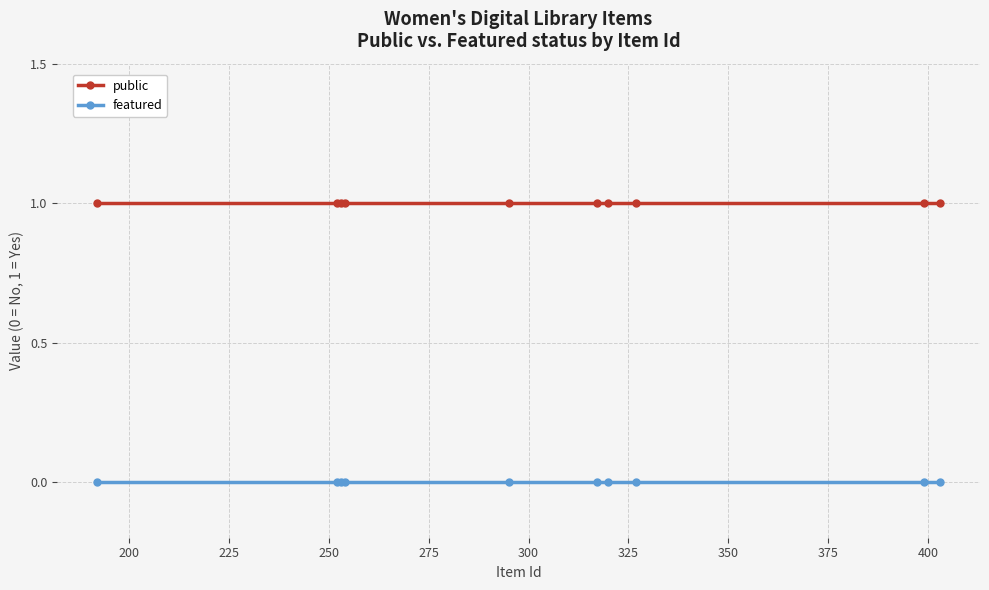

What is the value of the public point at the 2nd from the left?

1